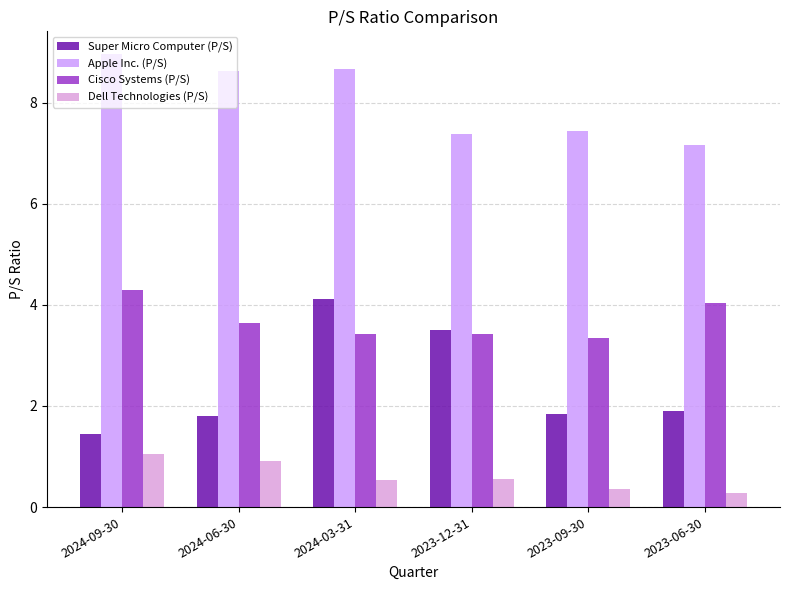

How many bars are there in each group?

4